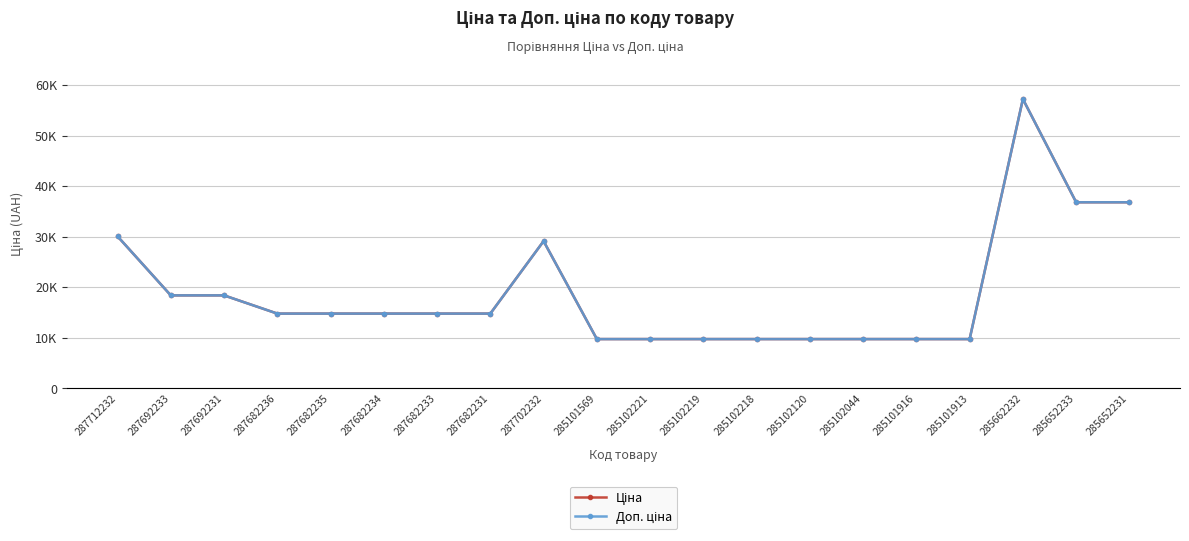

What is the total value across all series at 287712232?

60205.6